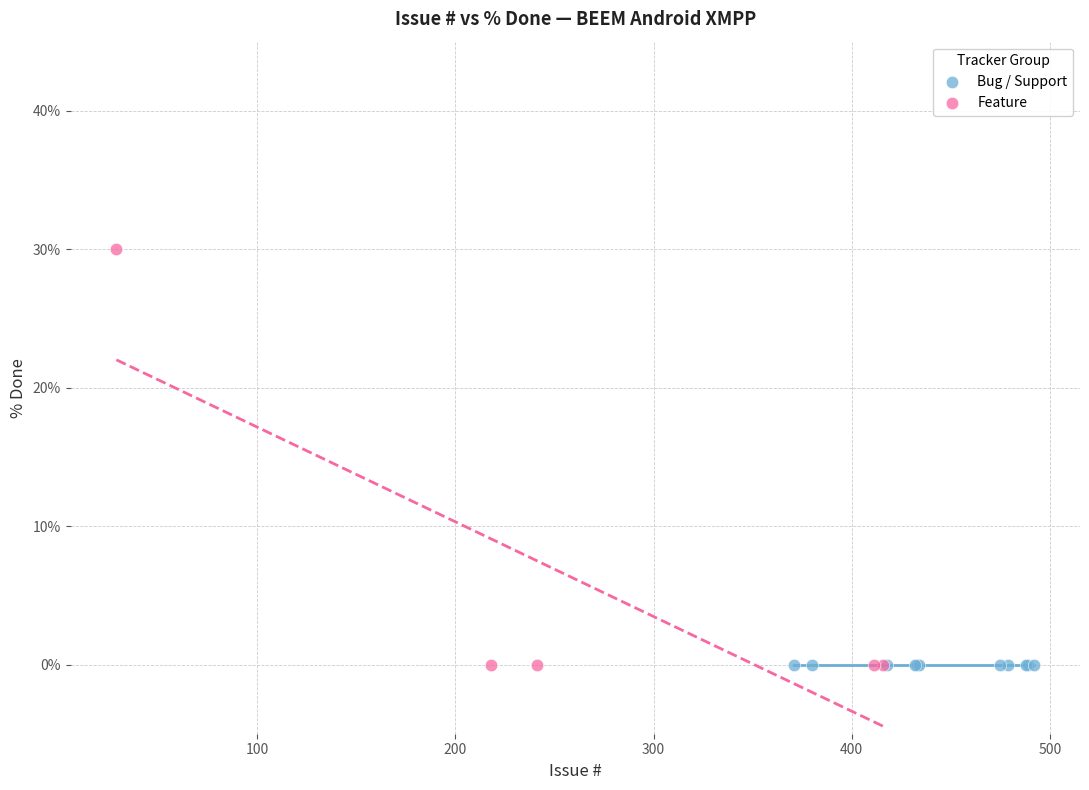

Which series contains the highest Y value?

Feature